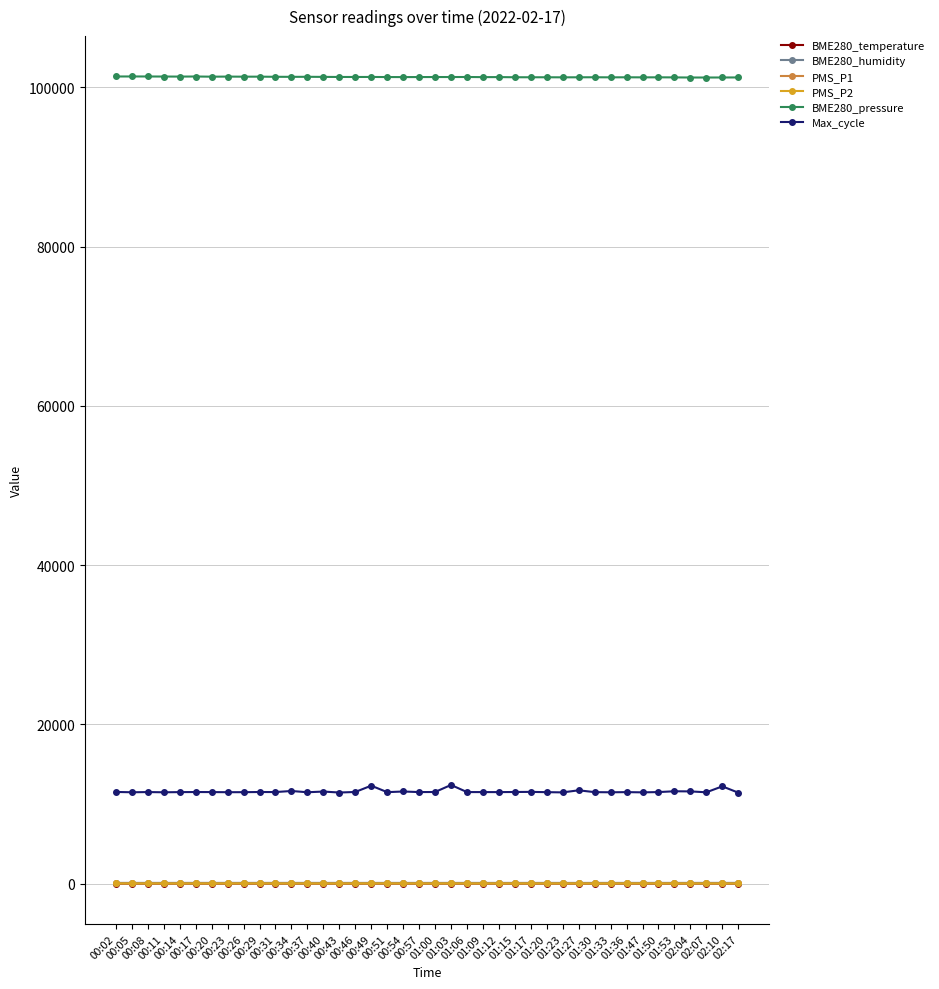

True or false: BME280_pressure has more than 1 points higher than both neighbors.

True